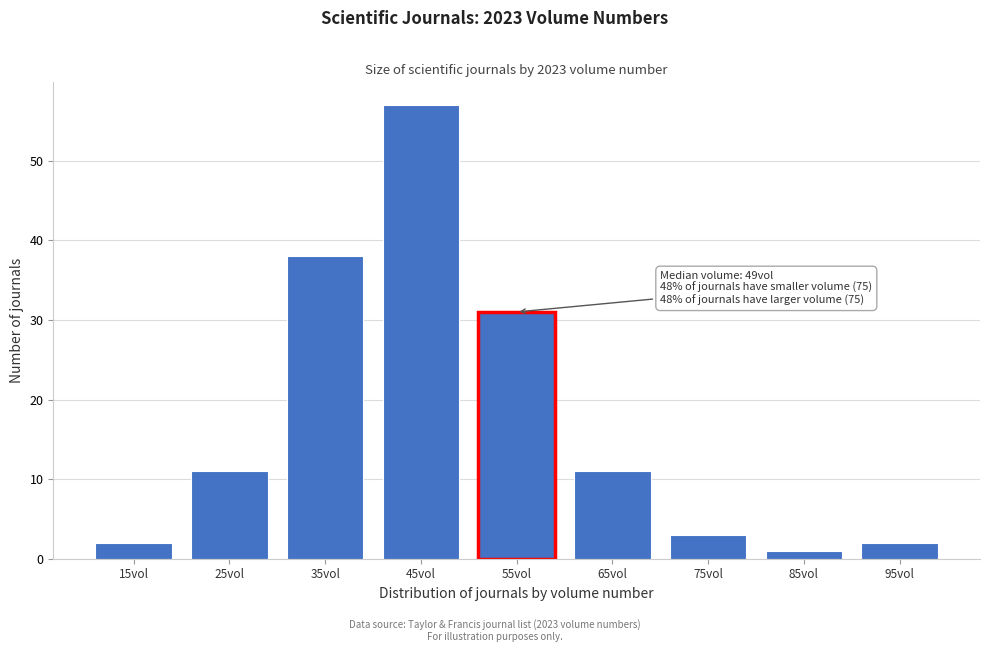

Reading left to right, extract all data points from this chart.

15vol=2	25vol=11	35vol=38	45vol=57	55vol=31	65vol=11	75vol=3	85vol=1	95vol=2